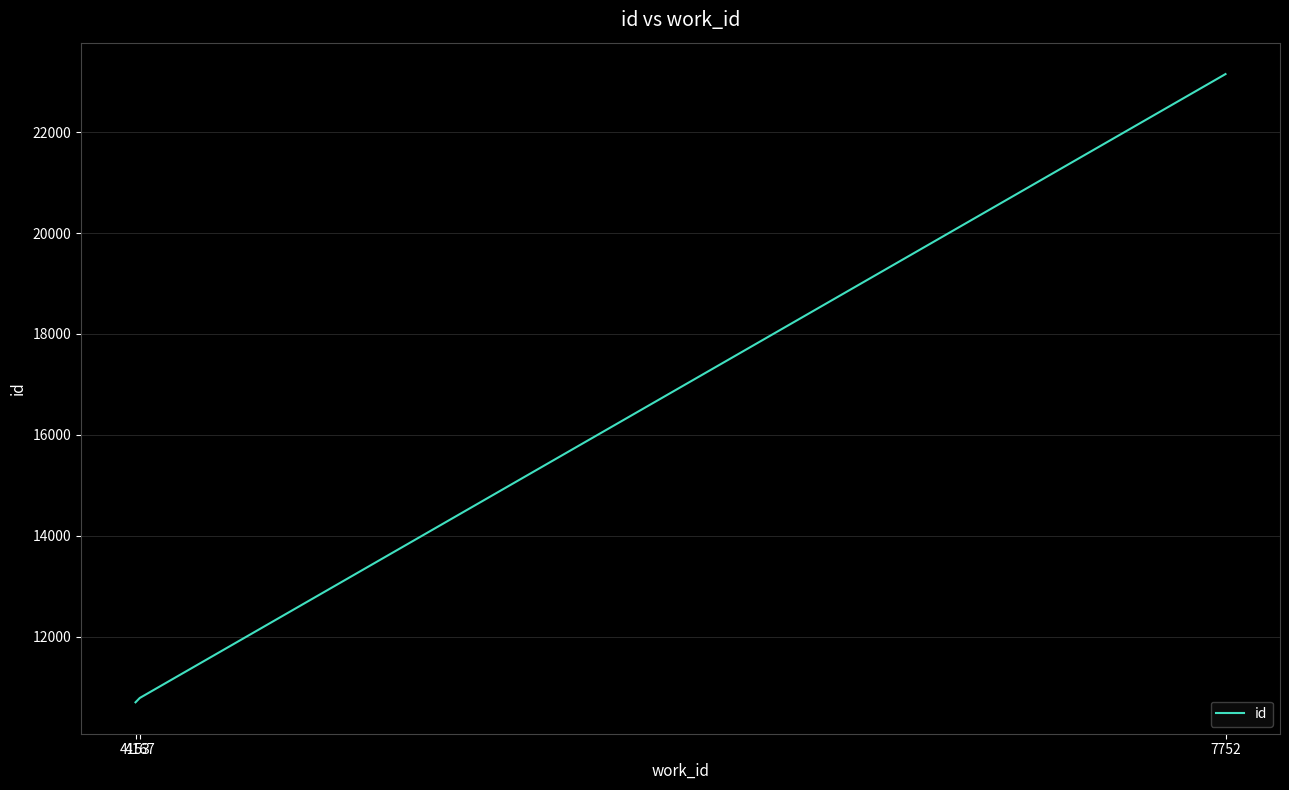

At which label is the value closest to 16924?

4167